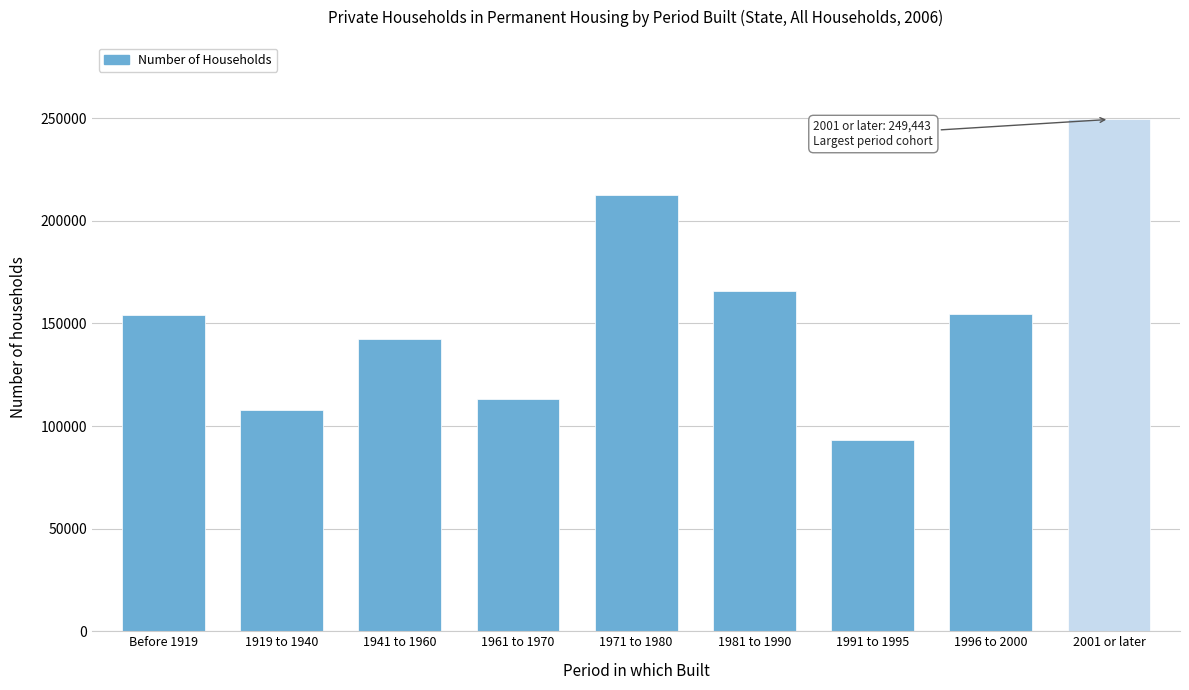

What is the minimum value shown in the chart?

93086